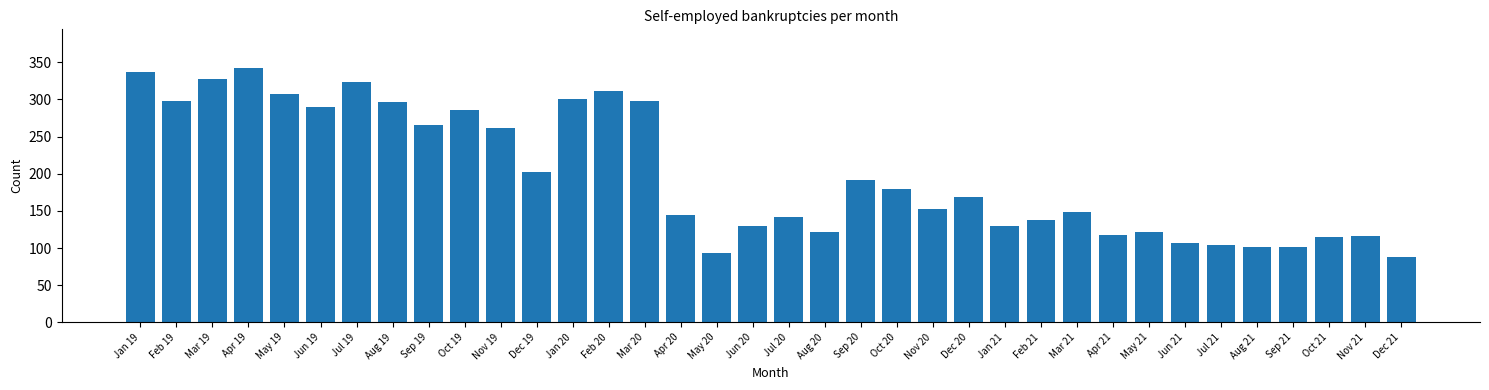

What is the label of the 35th bar from the left?

Nov 21